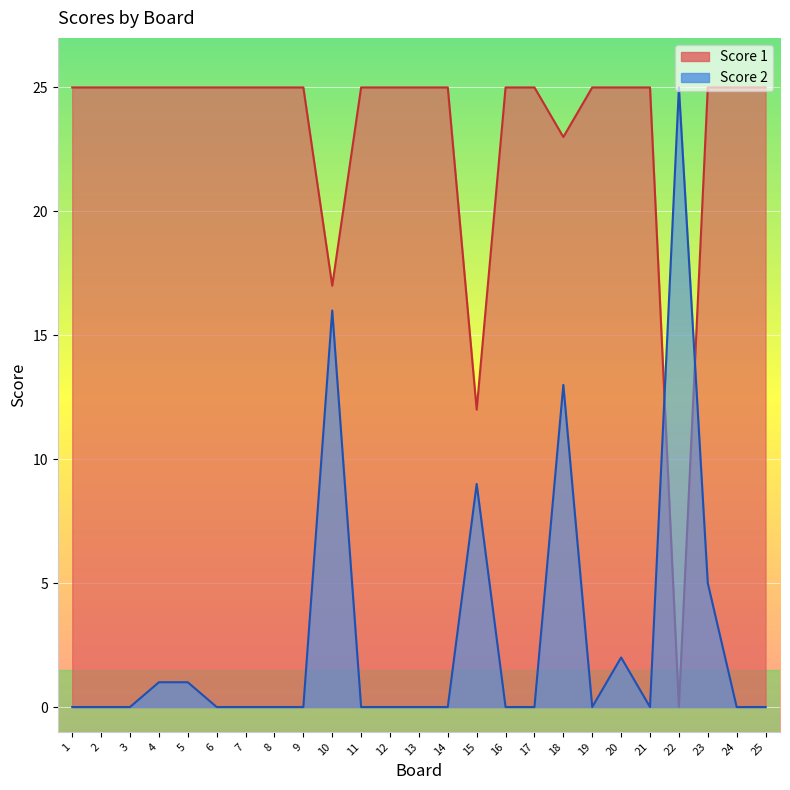

What is the total value across all series at 23?

30